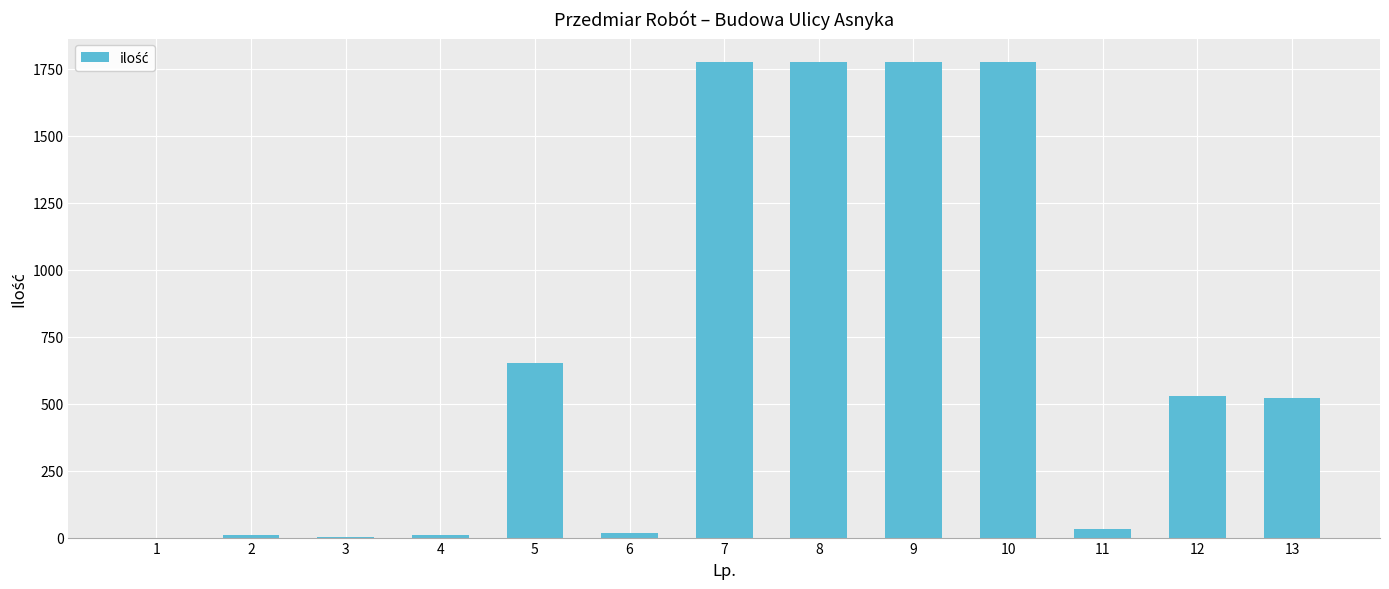

The chart shows a value of 17.0 at 6. True or false?

True